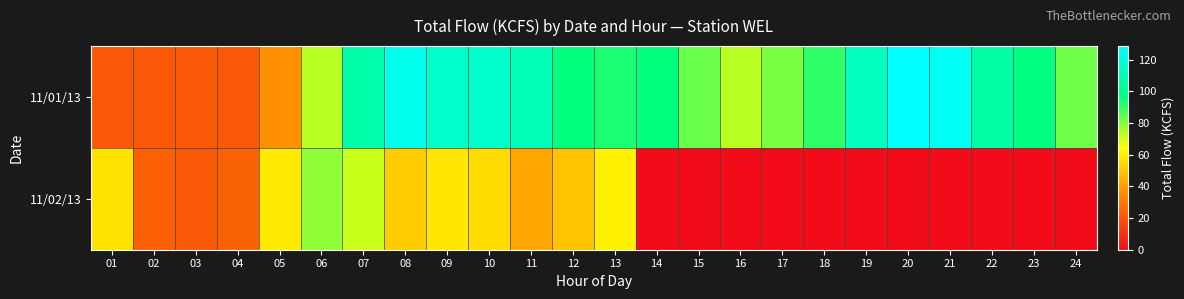

How many series are shown in this chart?

2